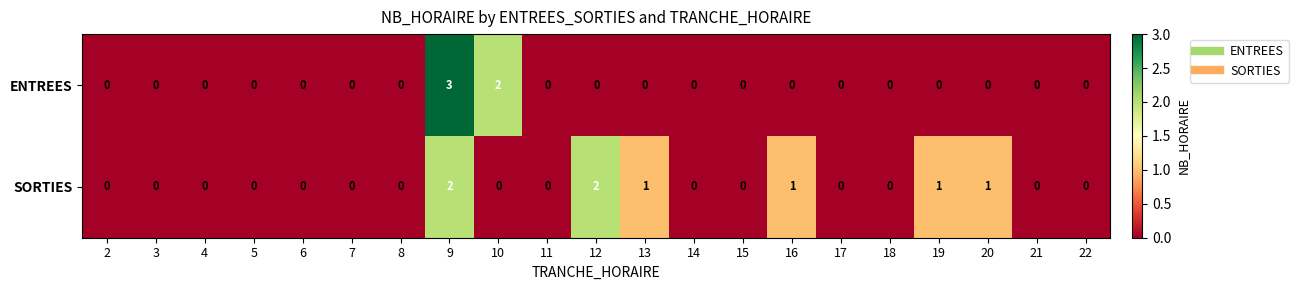

At which label does ENTREES reach its peak?

9